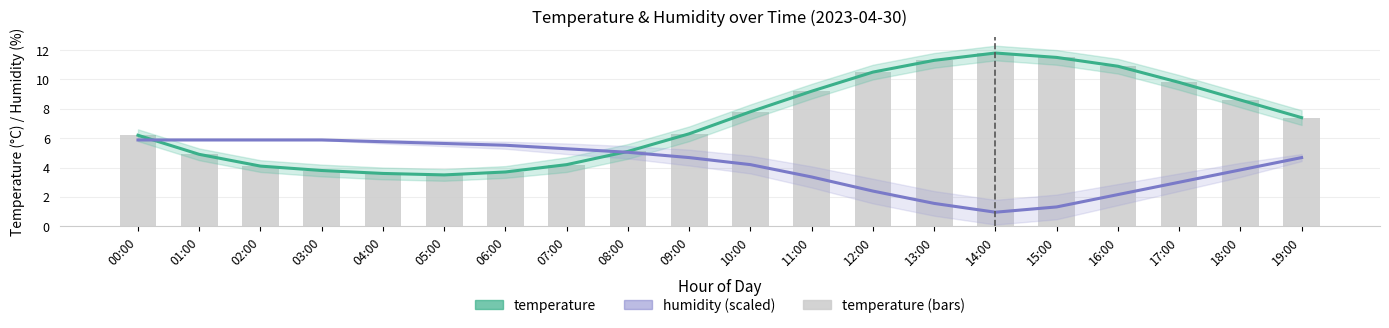

What position from the right is 07:00?

13